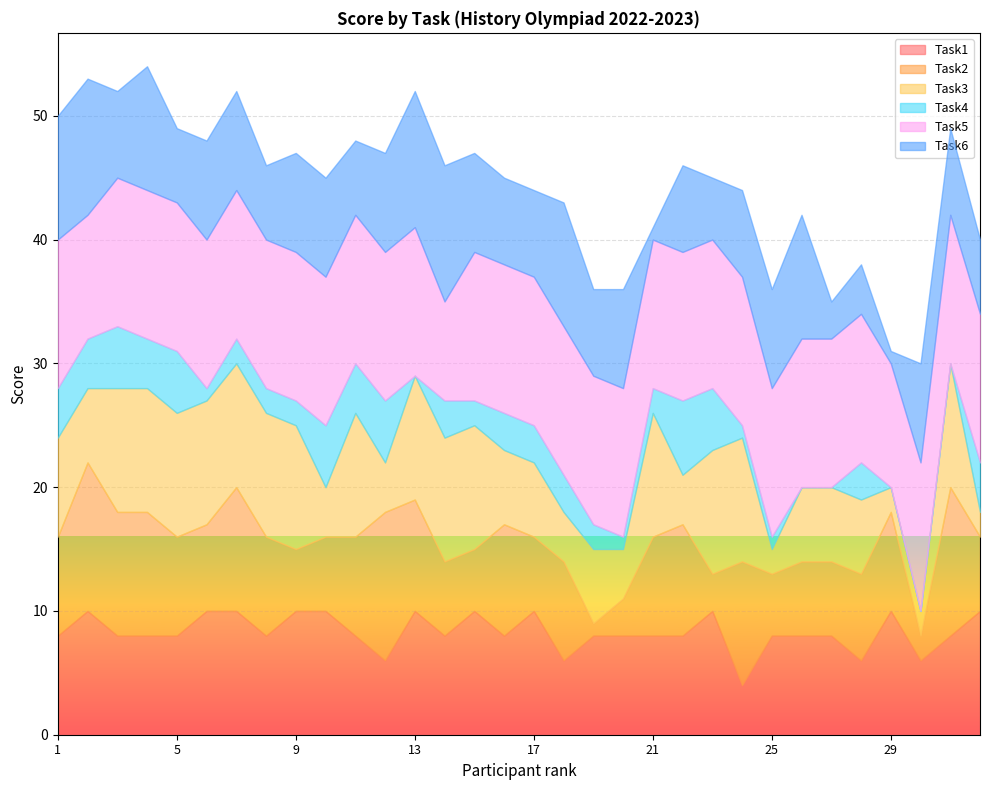

How many Task3 values are between 4 and 10?

28